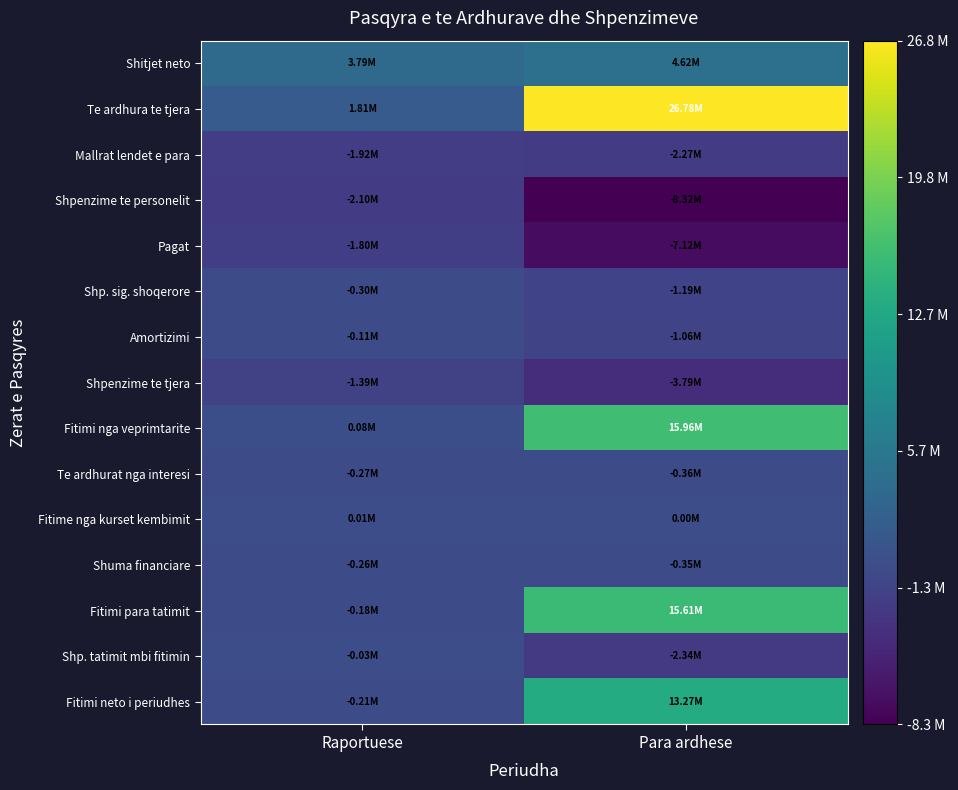

What is the spread (max minus min) of values at Para ardhese?

35095020